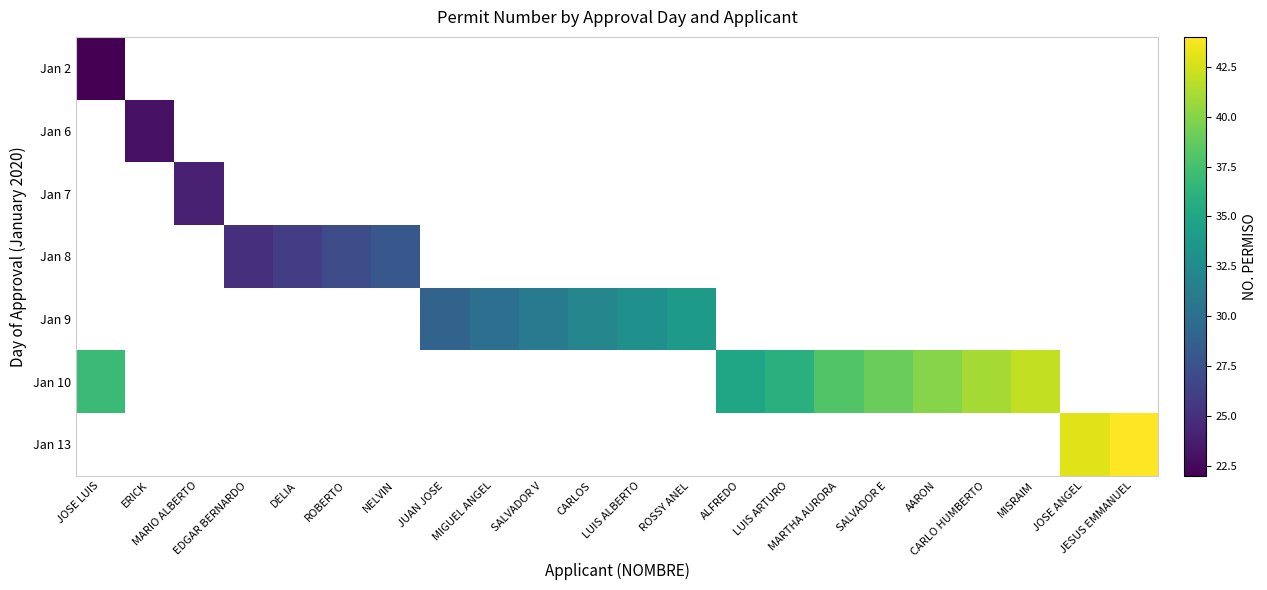

Which category has the highest value across all series?

JESUS EMMANUEL